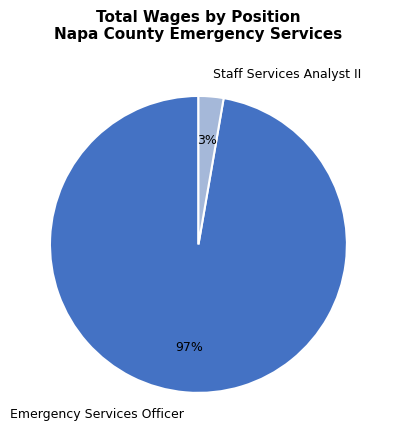

Which slice is the largest?

Emergency Services Officer